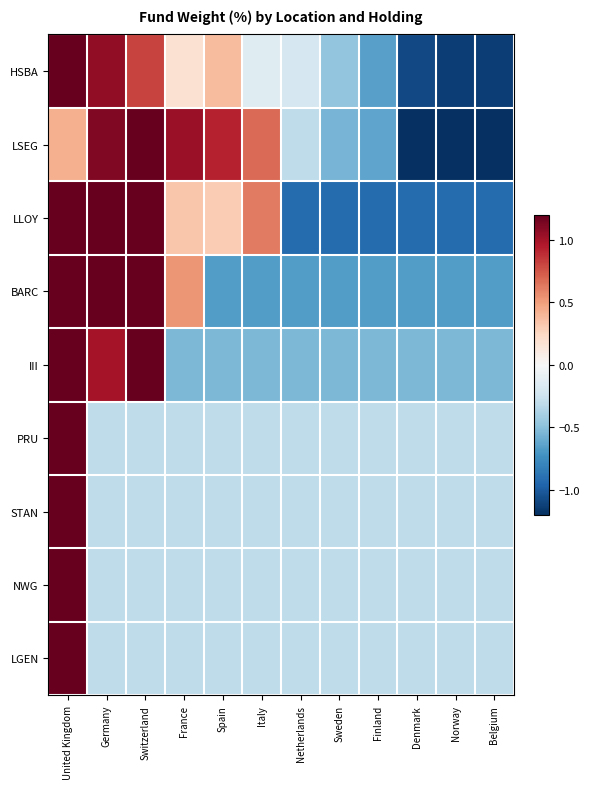

Count the number of categories in the chart.

12